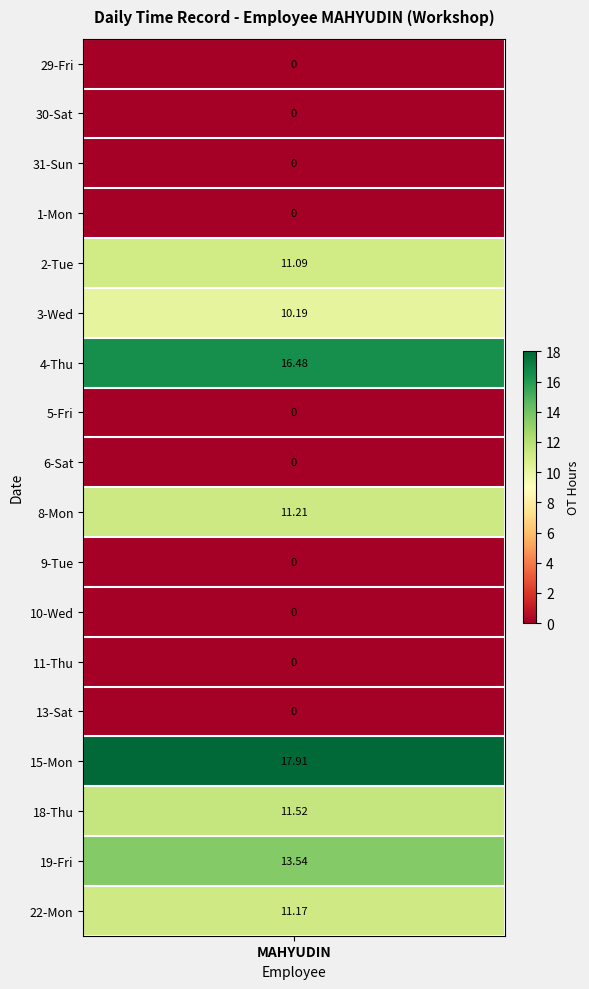

How many series are shown in this chart?

18